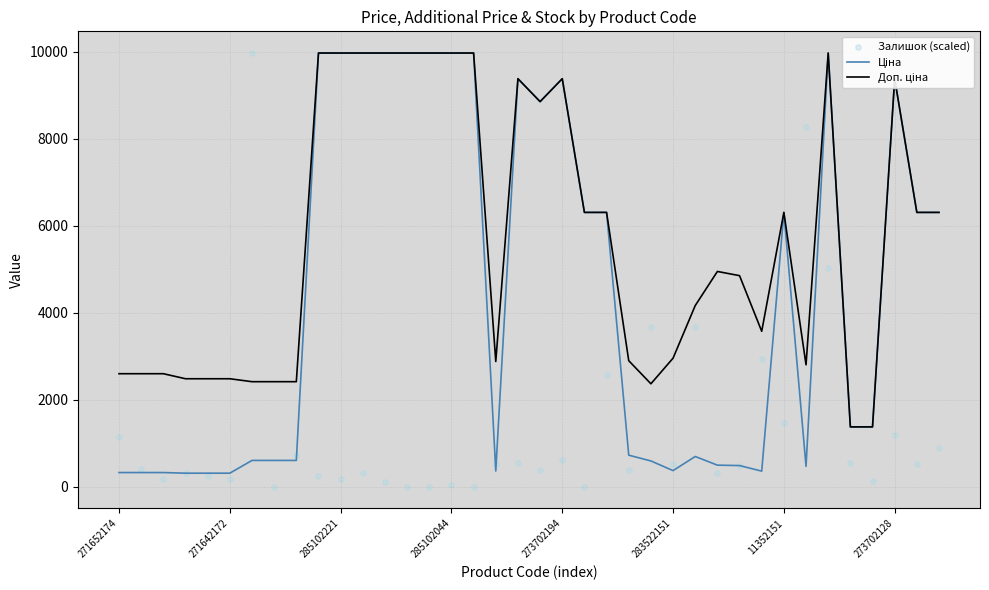

Is the value of Залишок (scaled) at 8 greater than the value of Доп. ціна at 12?

No